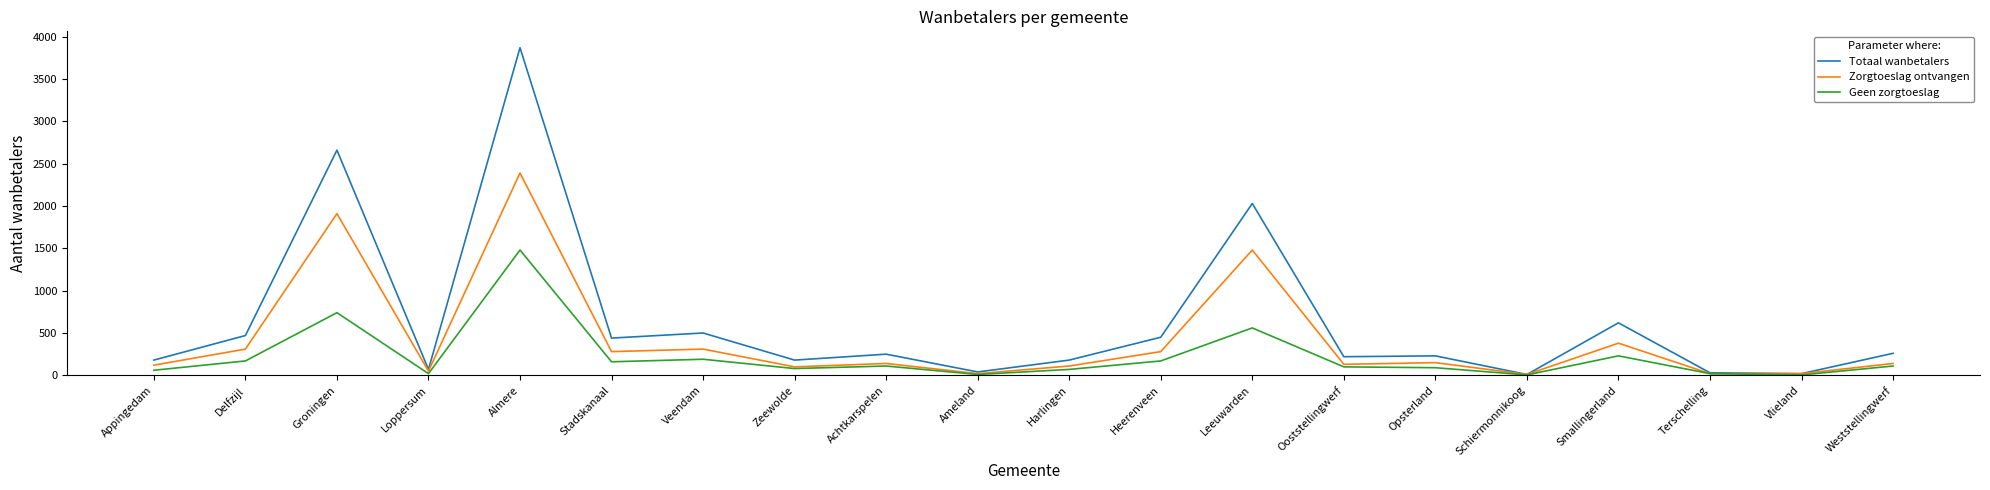

At which category is the sum across all series the highest?

Almere